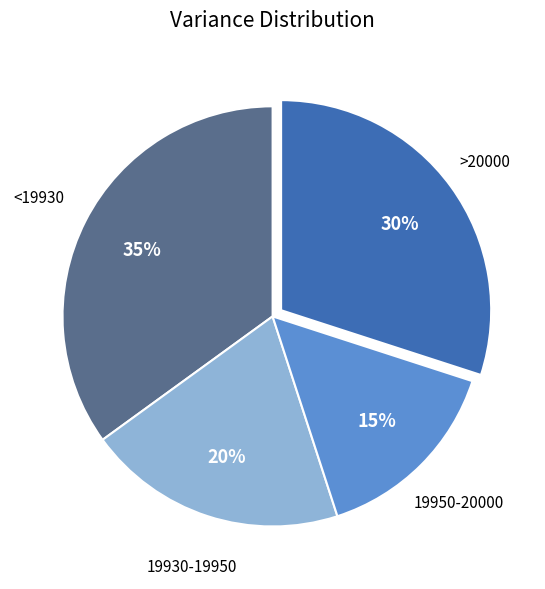

Does any single category account for the majority?

No